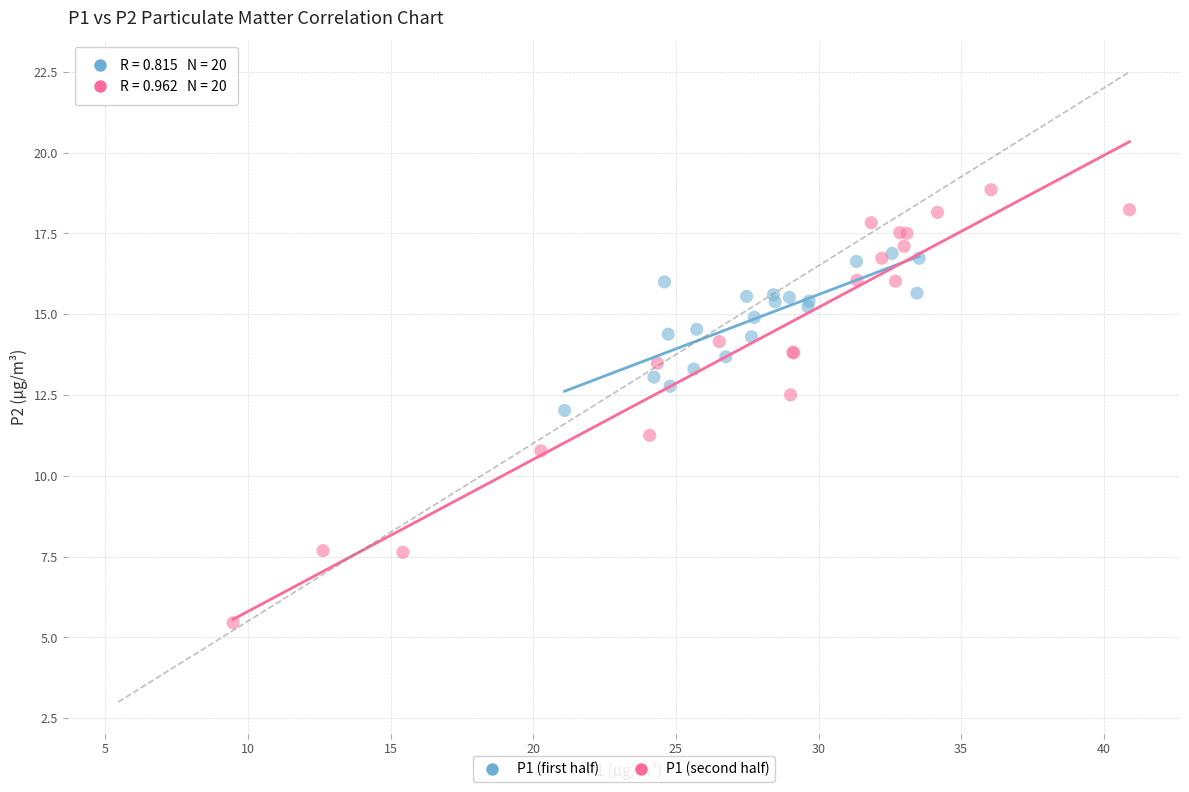

Which series reaches the minimum Y coordinate?

P1 (second half)